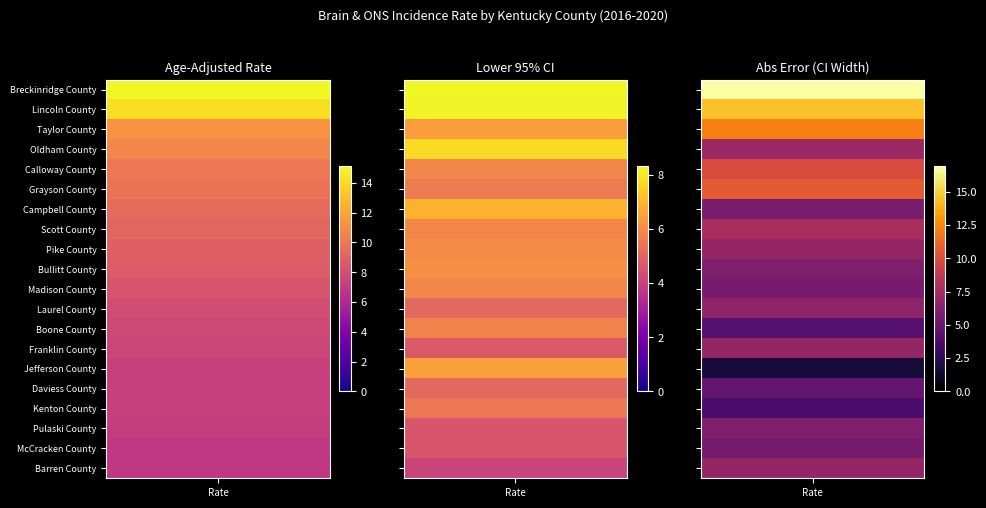

Is the value of Madison County at rate greater than the value of Kenton County at lower_ci?

Yes